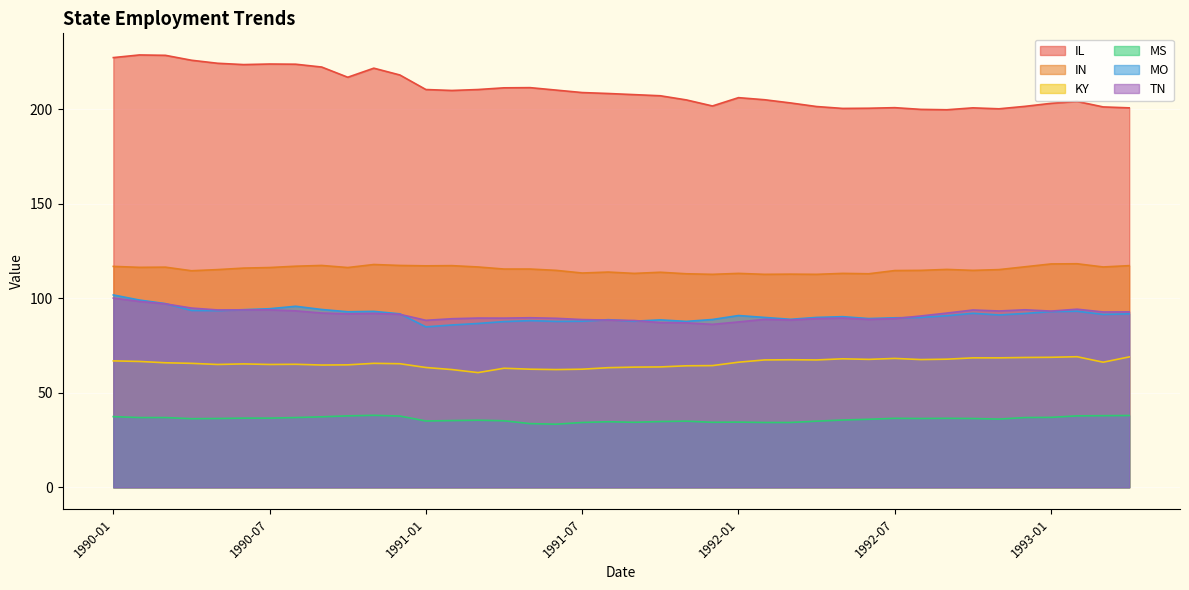

At how many categories does at least one series exceed 211?

14